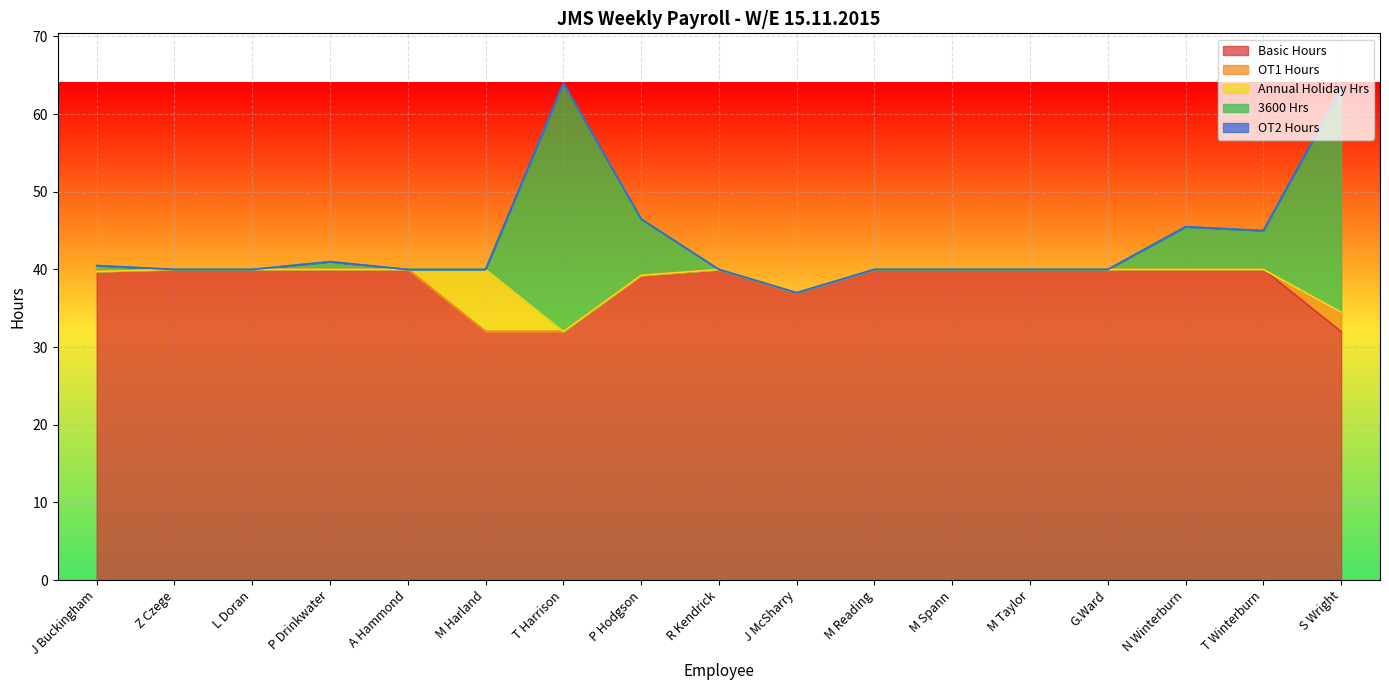

What is the average value of the 3600 Hrs series?

4.7